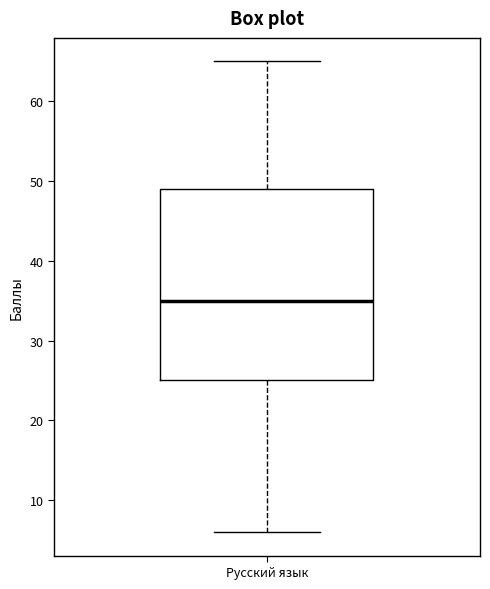

Where does the upper whisker of the box for Русский язык end on the y-axis? The values are not printed on the chart, so give them approximately, as read against the axis.

65